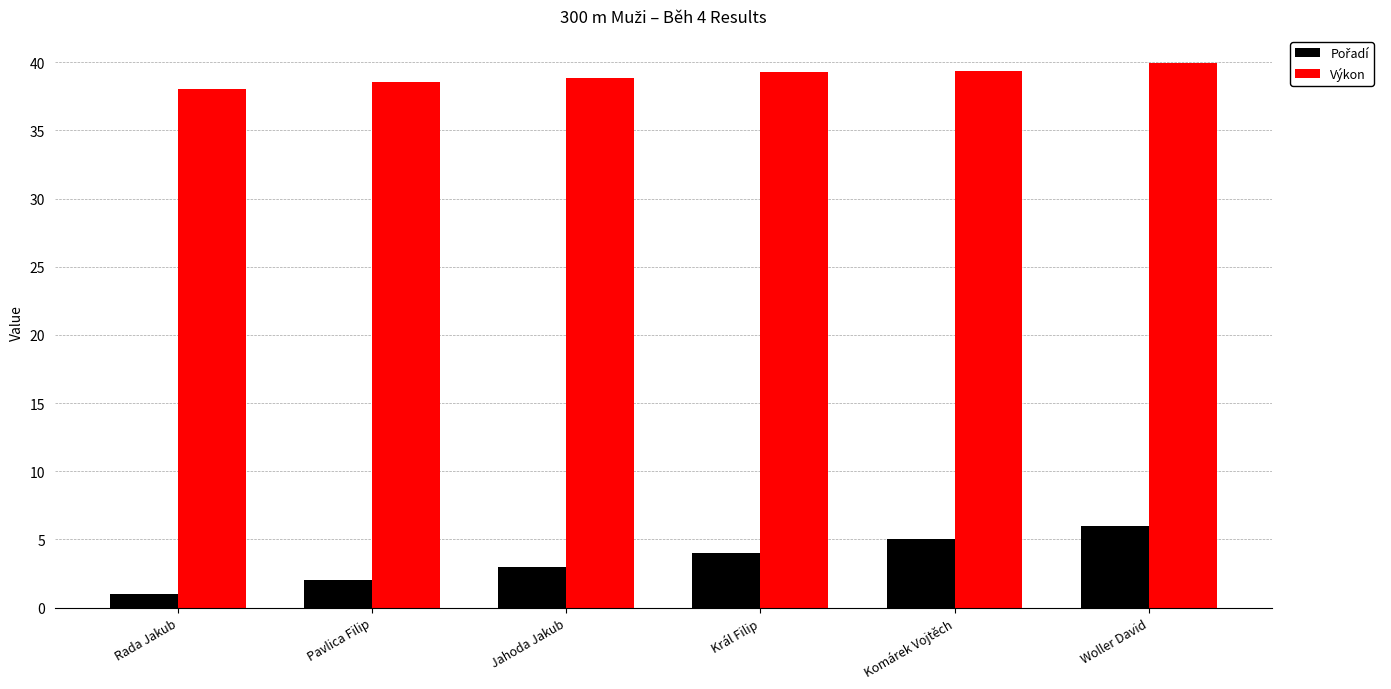

What is the label of the 3rd bar from the right?

Král Filip